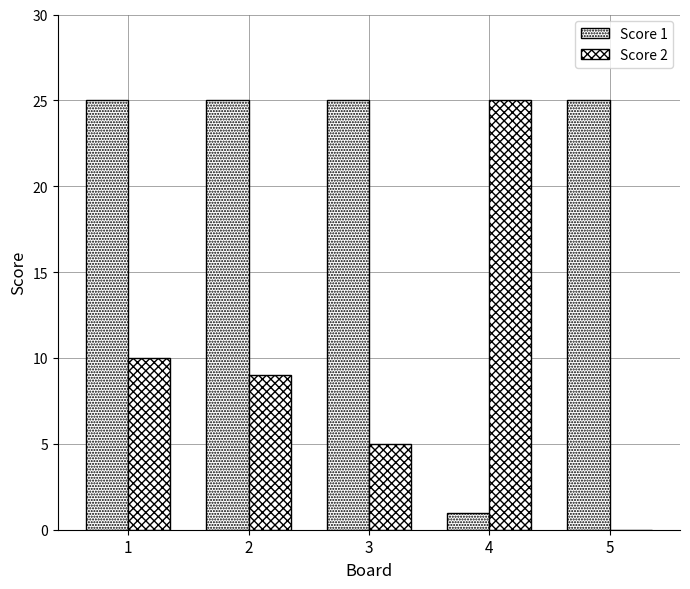

How many values in Score 2 are above zero?

4